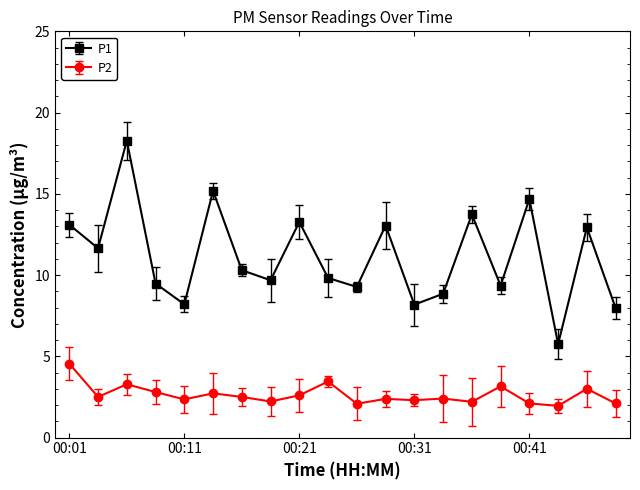

What is the difference between the second highest and second lowest values in the P1 series?

7.2